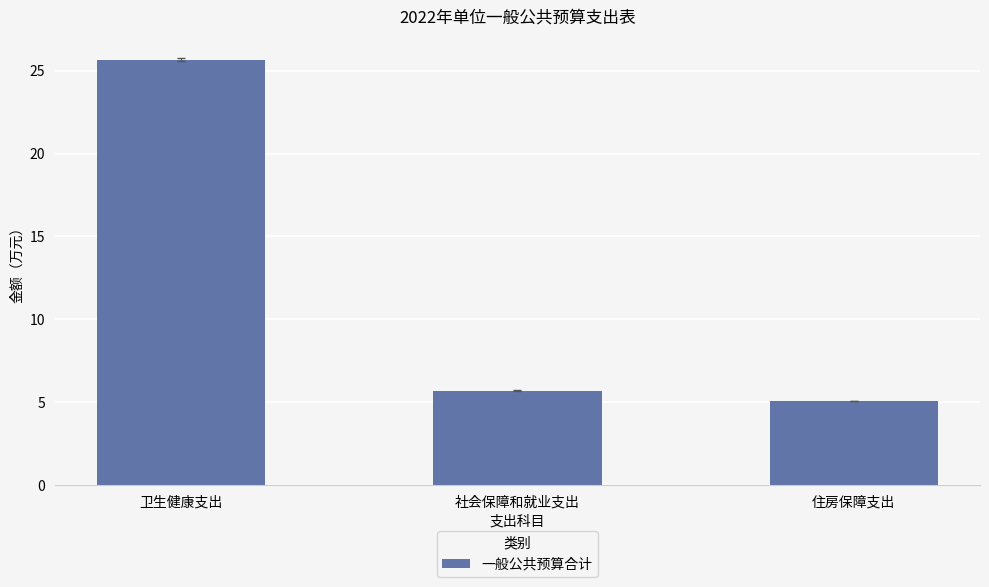

What is the greatest value displayed?

25.7